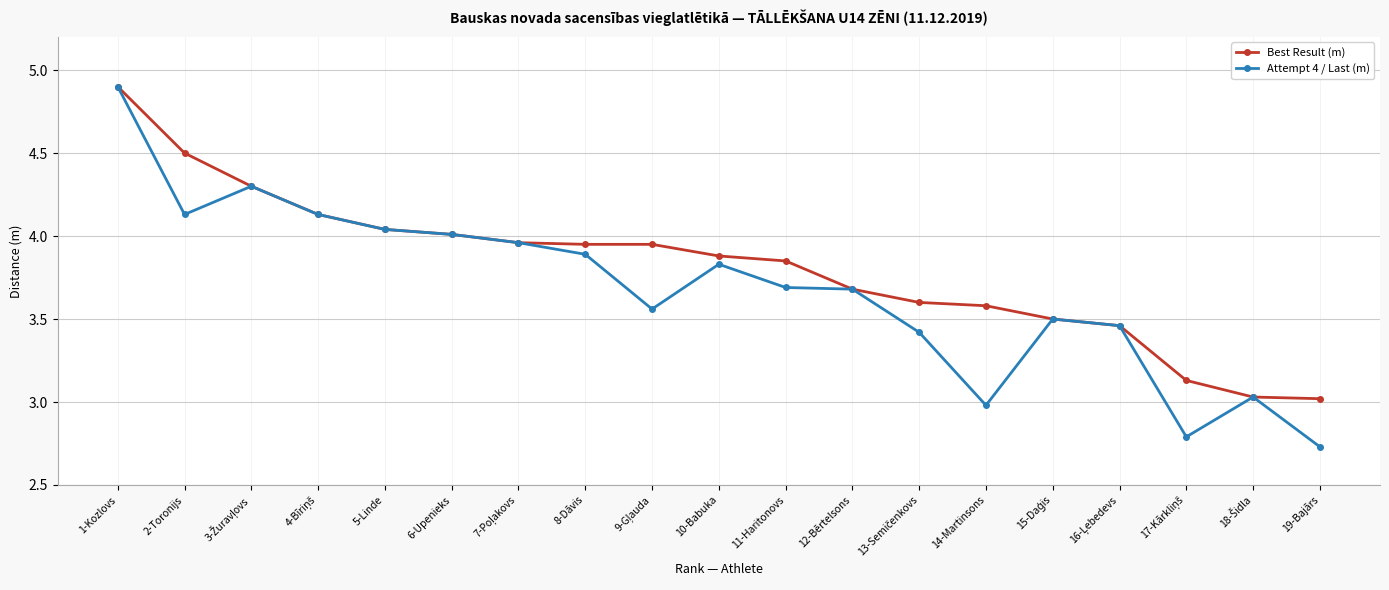

What are all the series names shown in the legend?

Best Result (m), Attempt 4 / Last (m)